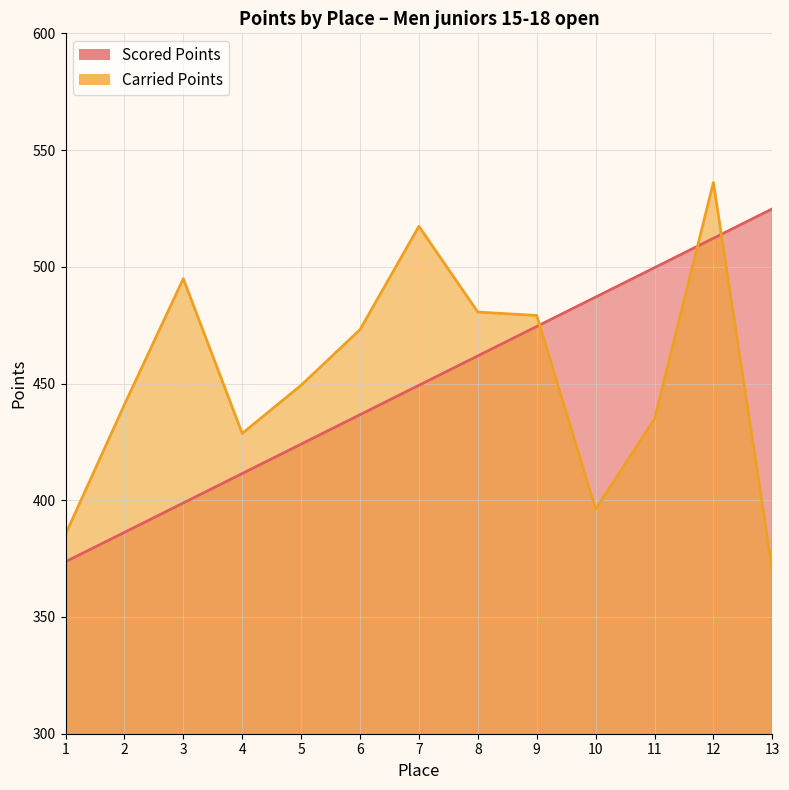

Which series has the largest total across all categories?

Carried Points